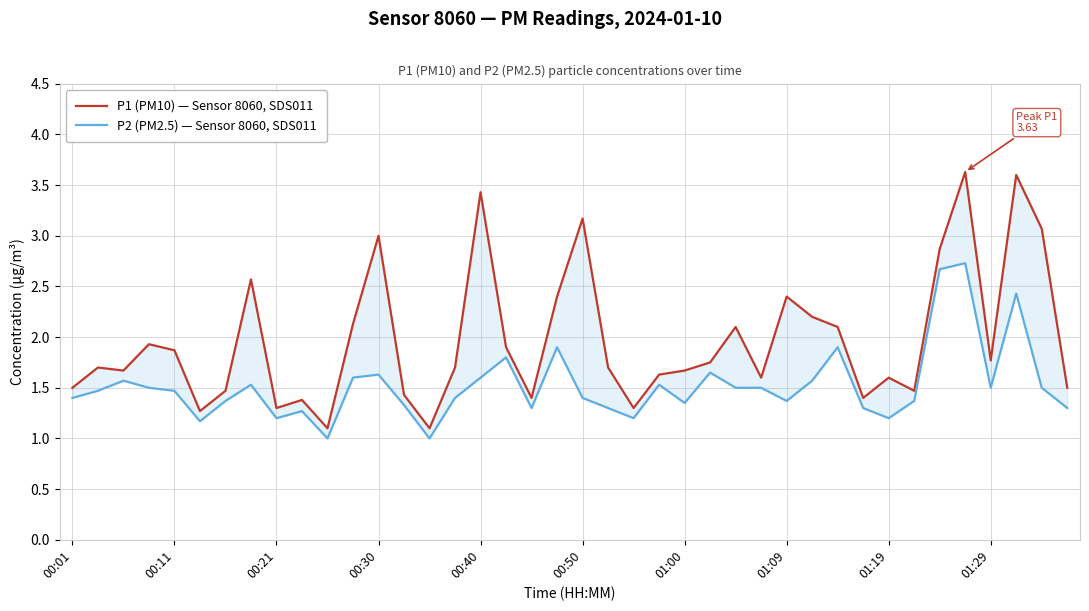

What are all the series names shown in the legend?

P1 (PM10) — Sensor 8060, SDS011, P2 (PM2.5) — Sensor 8060, SDS011